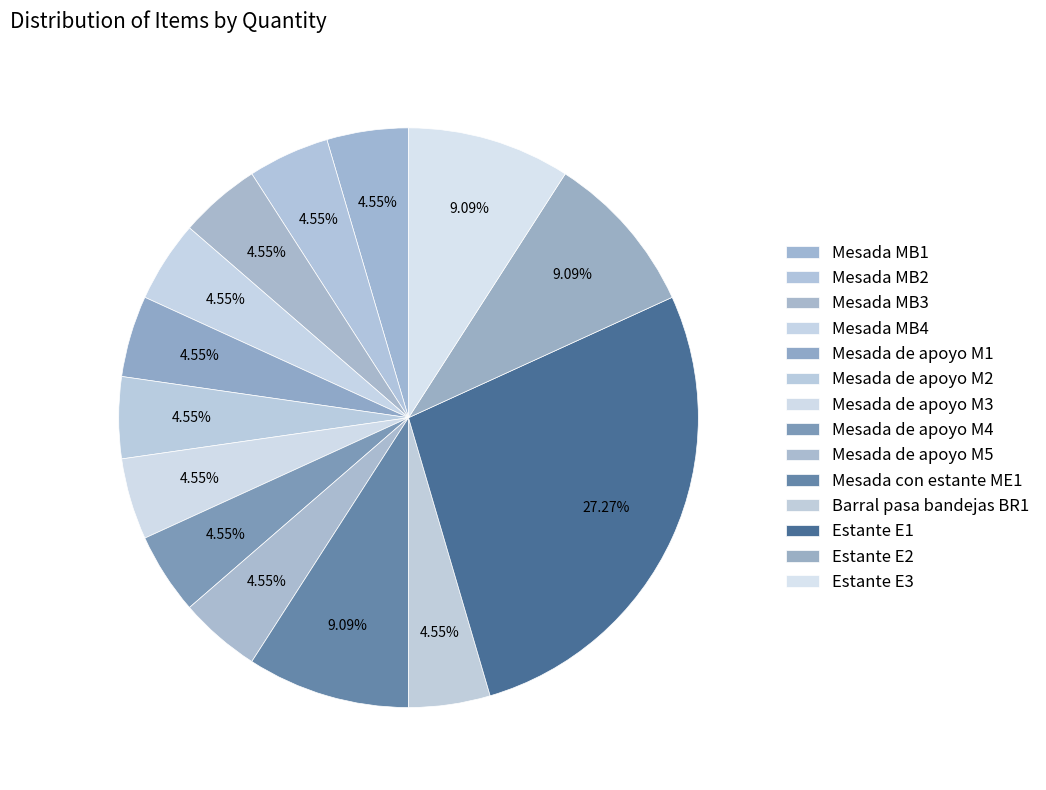

How many slices are in this pie chart?

14